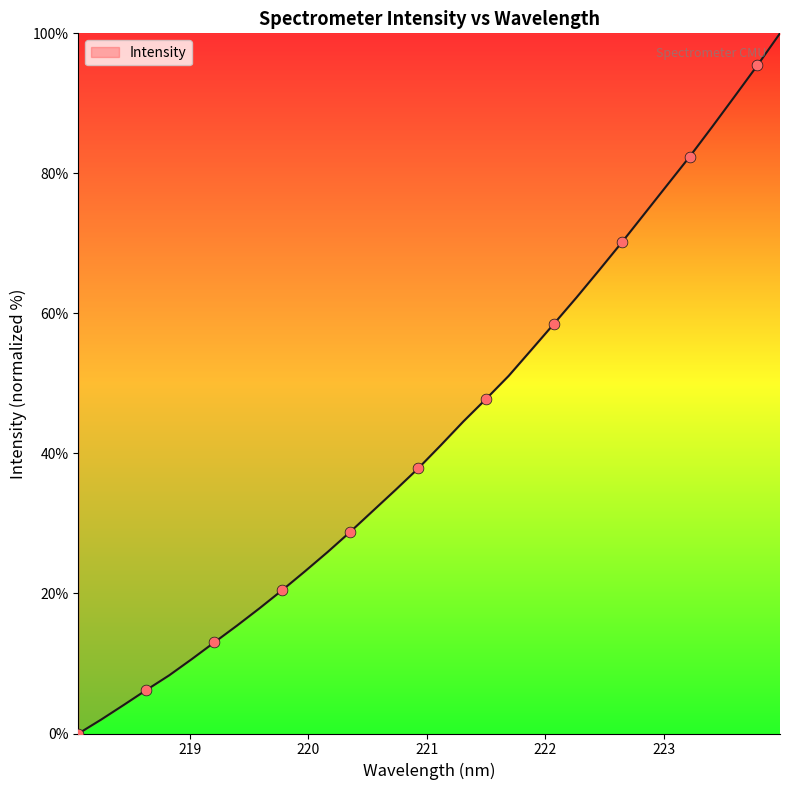

What is the greatest value displayed?

100.0